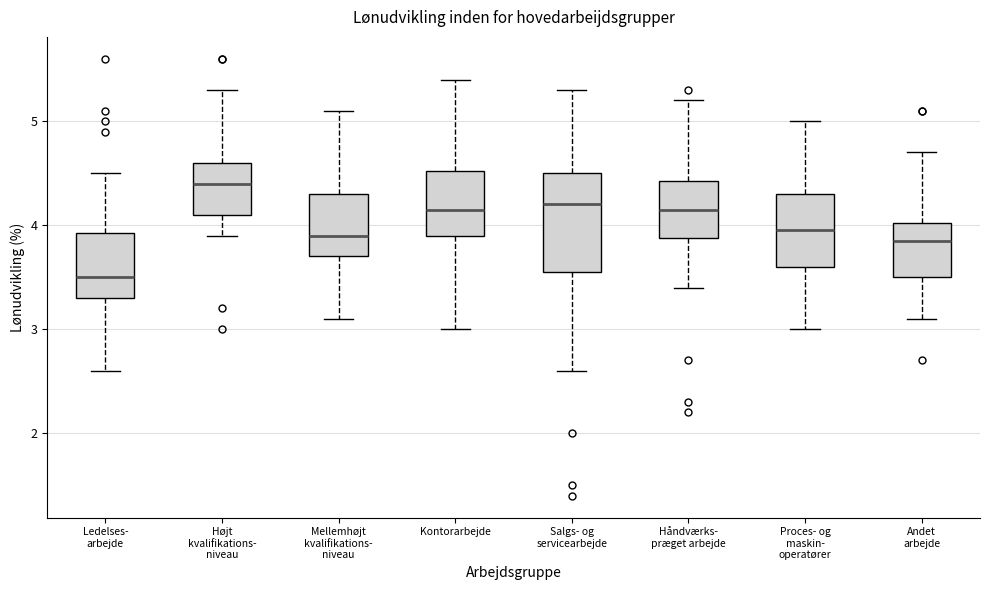

Reading left to right, transcribe this box plot: for each box, give where its median line is, the range the box spans, and where its two whiskers end, as read against the y-axis. The values are not printed on the chart, so give them approximately, as read against the axis.

Ledelses- arbejde: median 3.5, box 3.3 to 3.9, whiskers 2.6 to 4.5
Højt kvalifikations- niveau: median 4.4, box 4.1 to 4.6, whiskers 3.9 to 5.3
Mellemhøjt kvalifikations- niveau: median 3.9, box 3.7 to 4.3, whiskers 3.1 to 5.1
Kontorarbejde: median 4.2, box 3.9 to 4.5, whiskers 3.0 to 5.4
Salgs- og servicearbejde: median 4.2, box 3.6 to 4.5, whiskers 2.6 to 5.3
Håndværks- præget arbejde: median 4.2, box 3.9 to 4.4, whiskers 3.4 to 5.2
Proces- og maskin- operatører: median 4.0, box 3.6 to 4.3, whiskers 3.0 to 5.0
Andet arbejde: median 3.9, box 3.5 to 4.0, whiskers 3.1 to 4.7